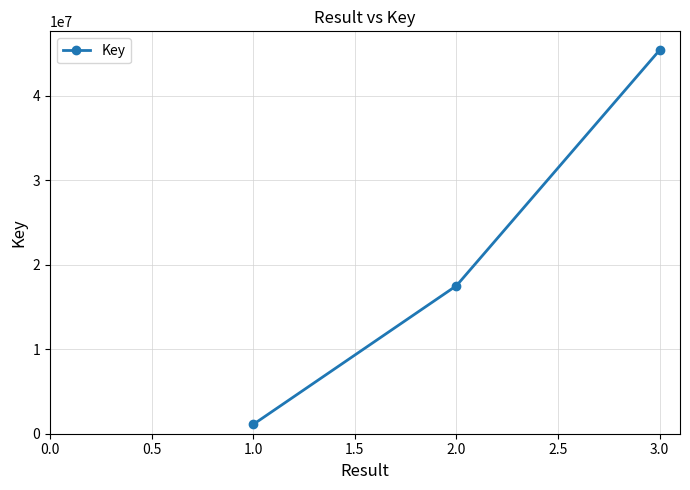

What is the difference between the maximum and minimum values?

44320943